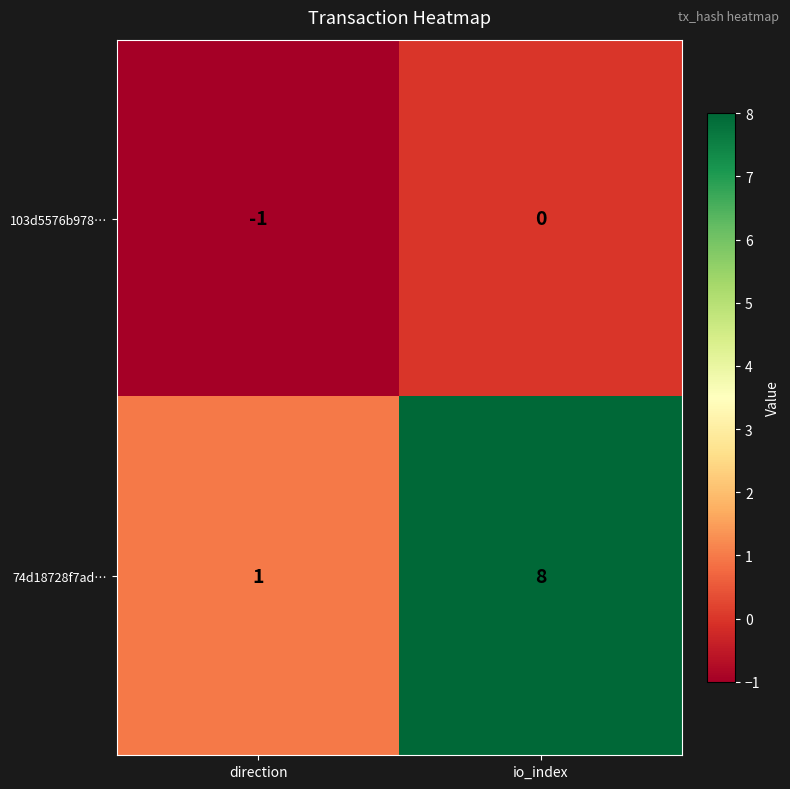

Which category has the highest value across all series?

io_index